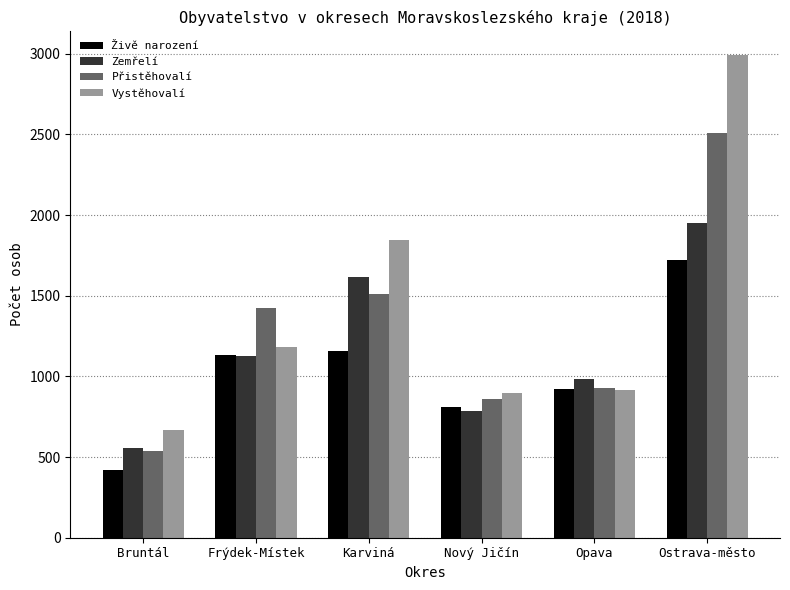

What is the difference between the Zemřelí values at Ostrava-město and Nový Jičín?

1165